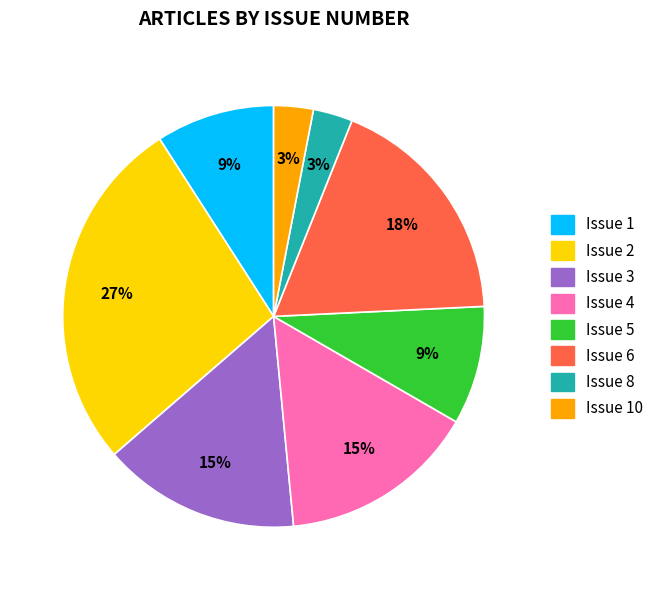

To the nearest percent, what is the average slice percentage?

12%